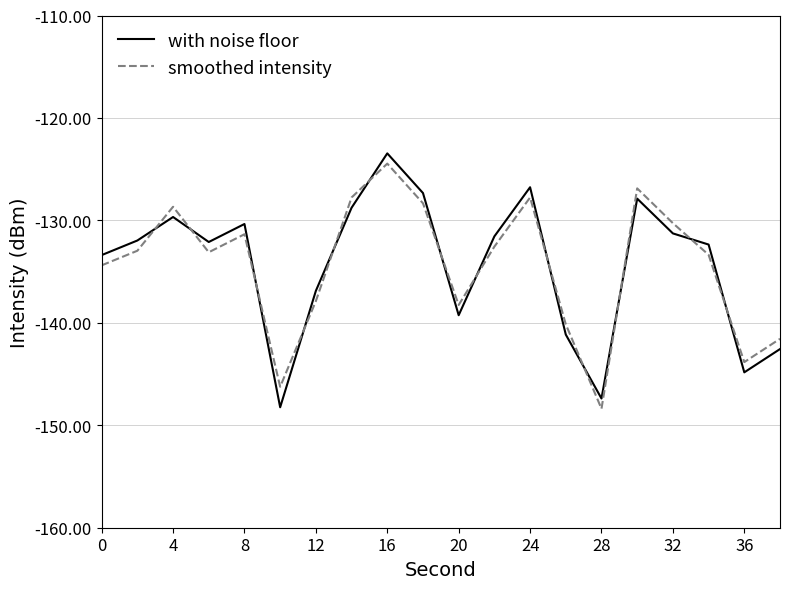

What is the minimum value shown in the chart?

-148.4